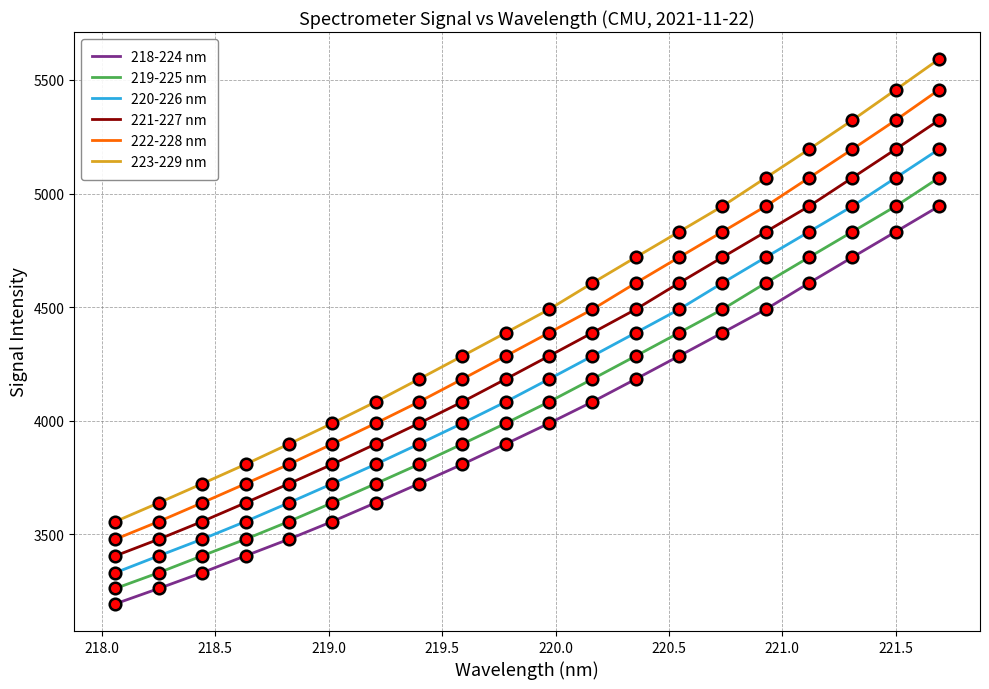

Which series has the largest range (max minus min)?

223-229 nm